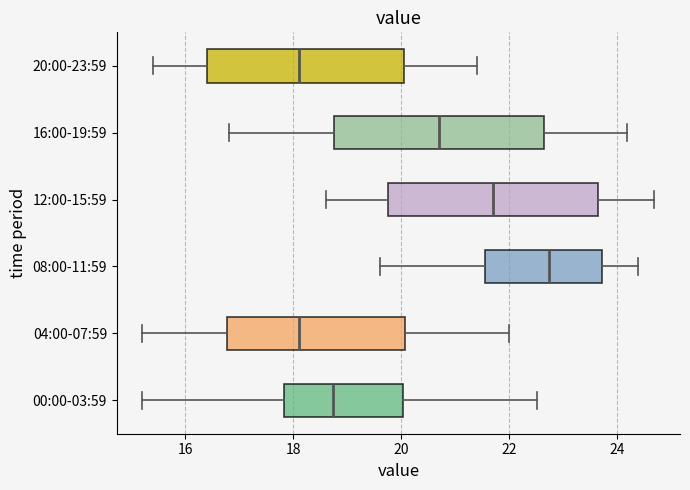

Reading bottom to top, read every box against the x-axis: the position of its median line, the range the box covers, and the ends of its whiskers. The values are not printed on the chart, so give them approximately, as read against the axis.

00:00-03:59: median 18.8, box 17.8 to 20.0, whiskers 15.2 to 22.6
04:00-07:59: median 18.2, box 16.8 to 20.0, whiskers 15.2 to 22.0
08:00-11:59: median 22.8, box 21.6 to 23.8, whiskers 19.6 to 24.4
12:00-15:59: median 21.8, box 19.8 to 23.6, whiskers 18.6 to 24.8
16:00-19:59: median 20.8, box 18.8 to 22.6, whiskers 16.8 to 24.2
20:00-23:59: median 18.2, box 16.4 to 20.0, whiskers 15.4 to 21.4